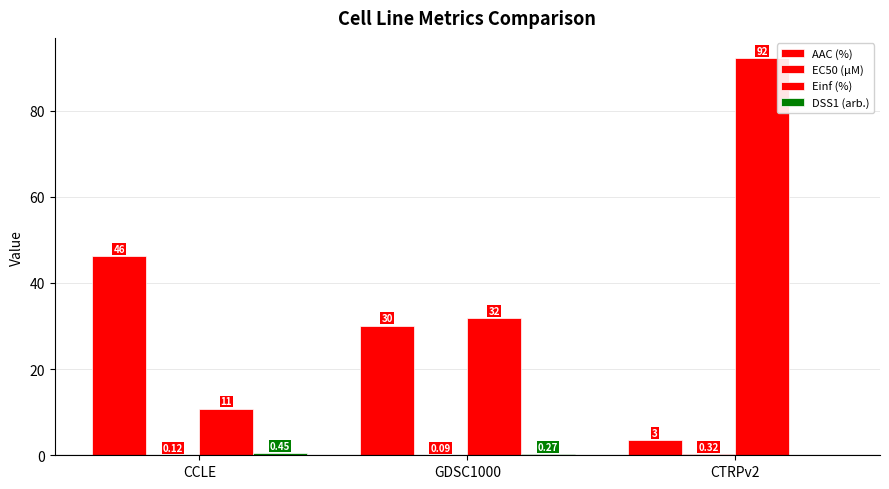

Between GDSC1000 and CTRPv2, which is larger?

GDSC1000